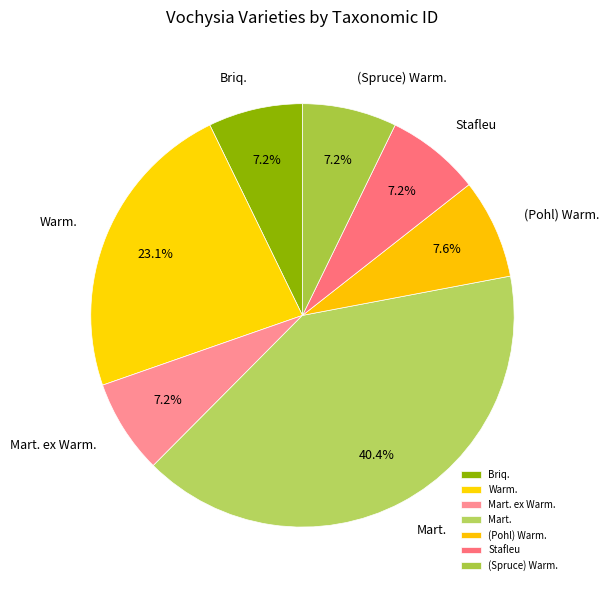

To the nearest percent, what portion does (Pohl) Warm. represent?

8%